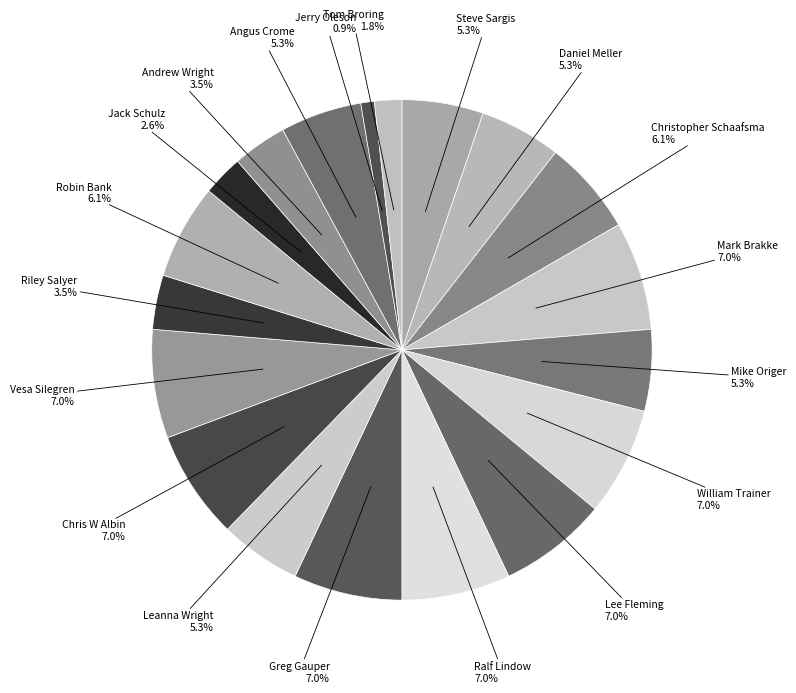

What is the ratio of the value at Lee Fleming to the value at Robin Bank?

1.1